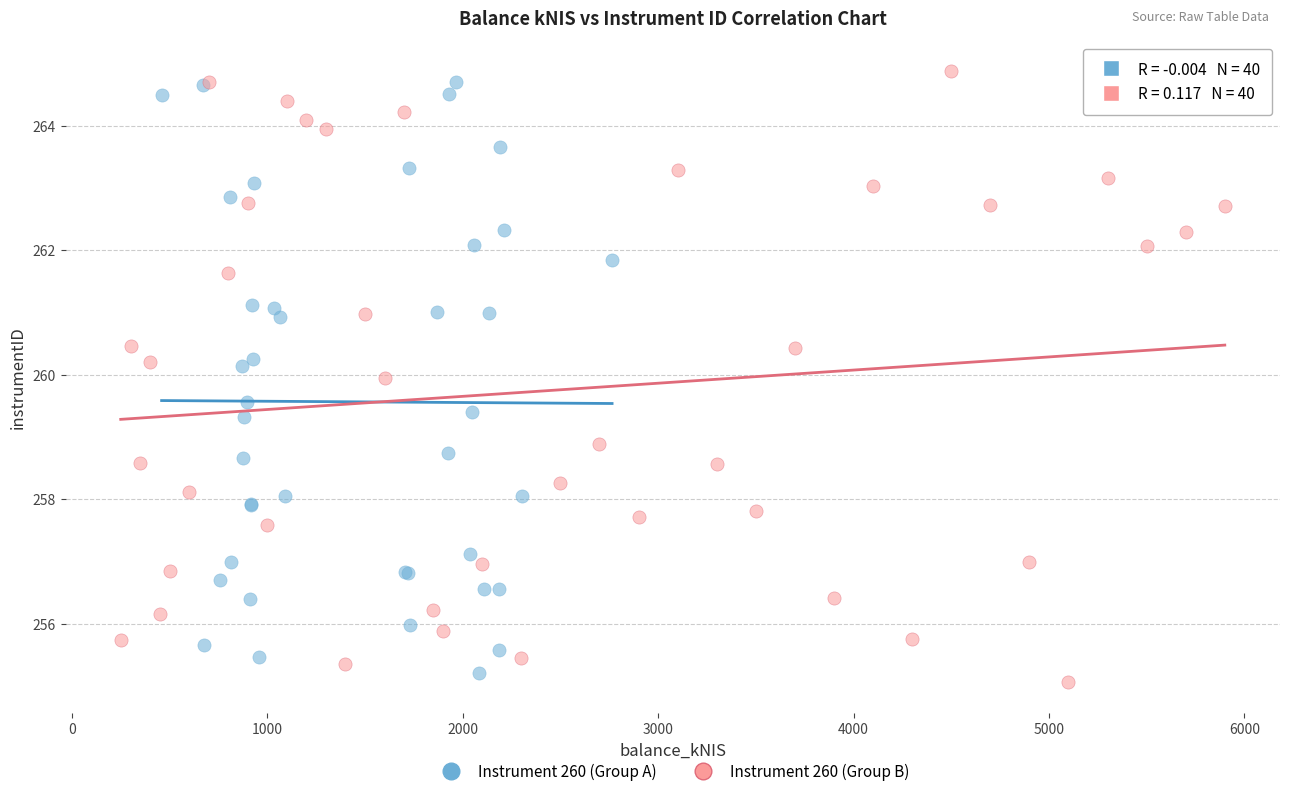

What are all the series names shown in the legend?

Instrument 260 (Group A), Instrument 260 (Group B)